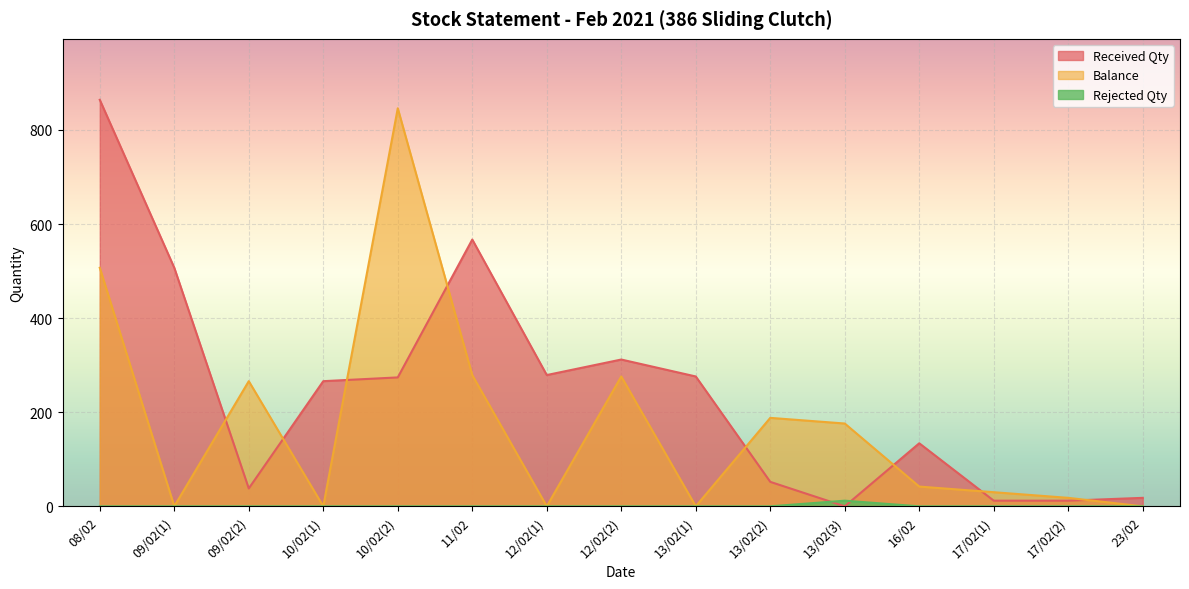

What is the sum of all Balance values?

2628